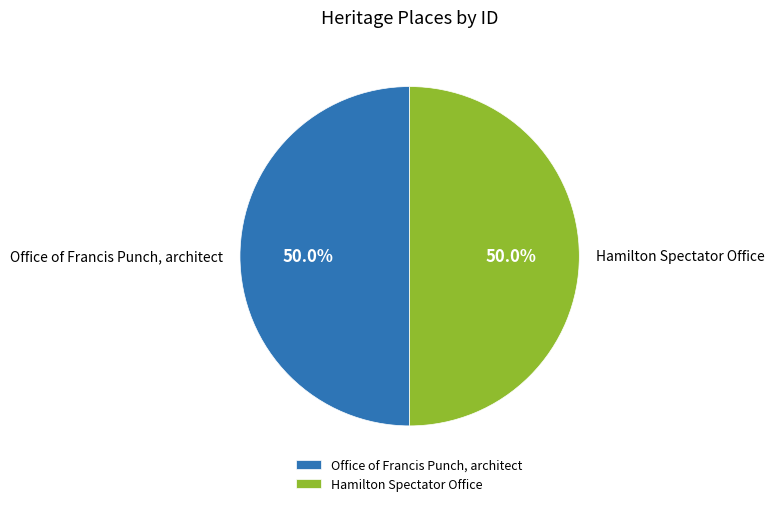

What portion of the pie excludes Office of Francis Punch, architect?

50.0%